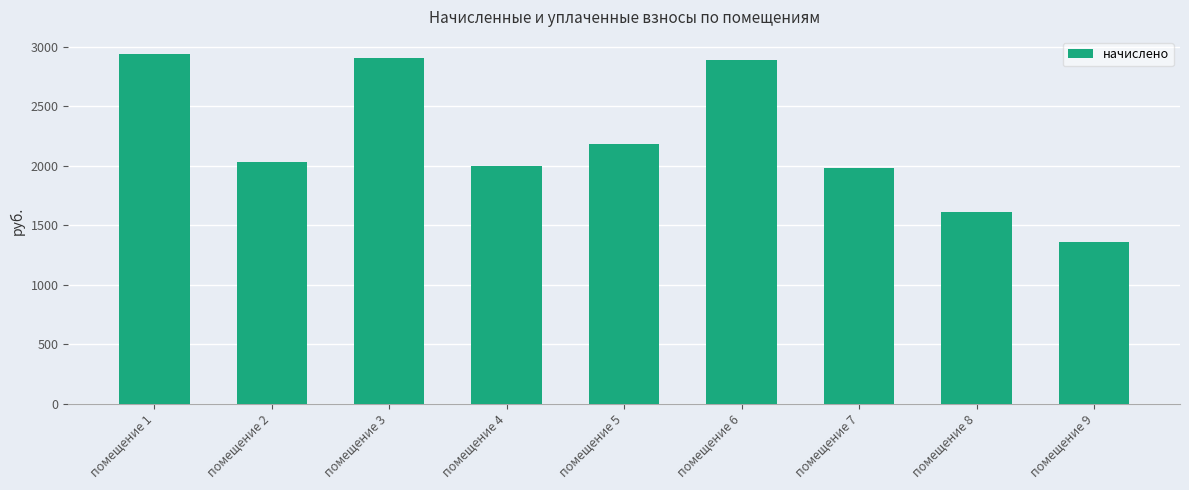

What is the difference between the maximum and minimum values?

1577.0